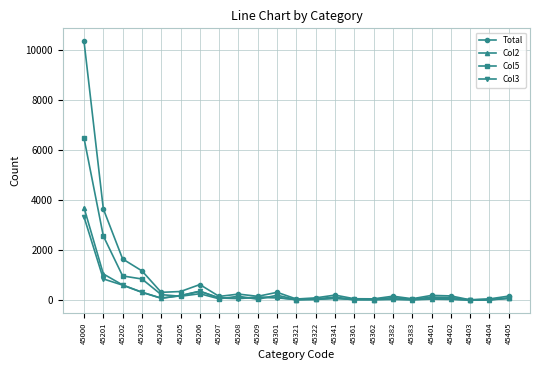

What is the difference between the maximum and minimum values in the Col3 series?

3324